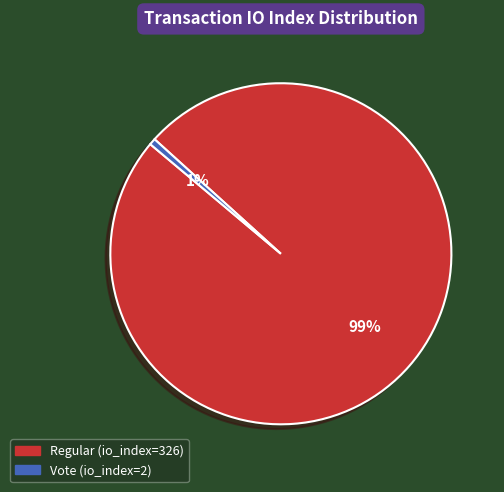

What is the smallest slice in the pie chart?

Vote (io_index=2)